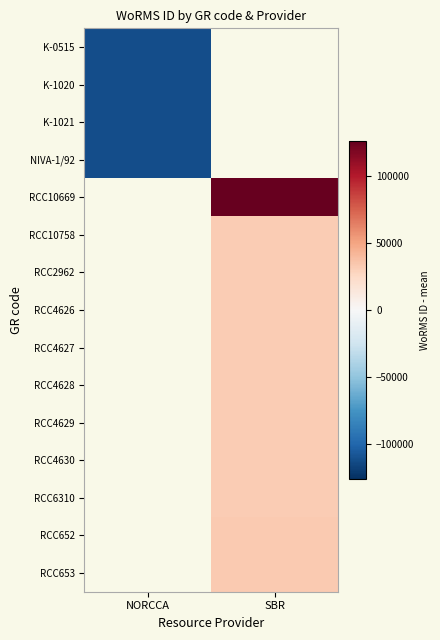

Rank the series at SBR from lowest to highest value.

RCC10758, RCC2962, RCC4626, RCC4627, RCC4628, RCC4629, RCC4630, RCC6310, K-0515, K-1020, K-1021, NIVA-1/92, RCC652, RCC653, RCC10669